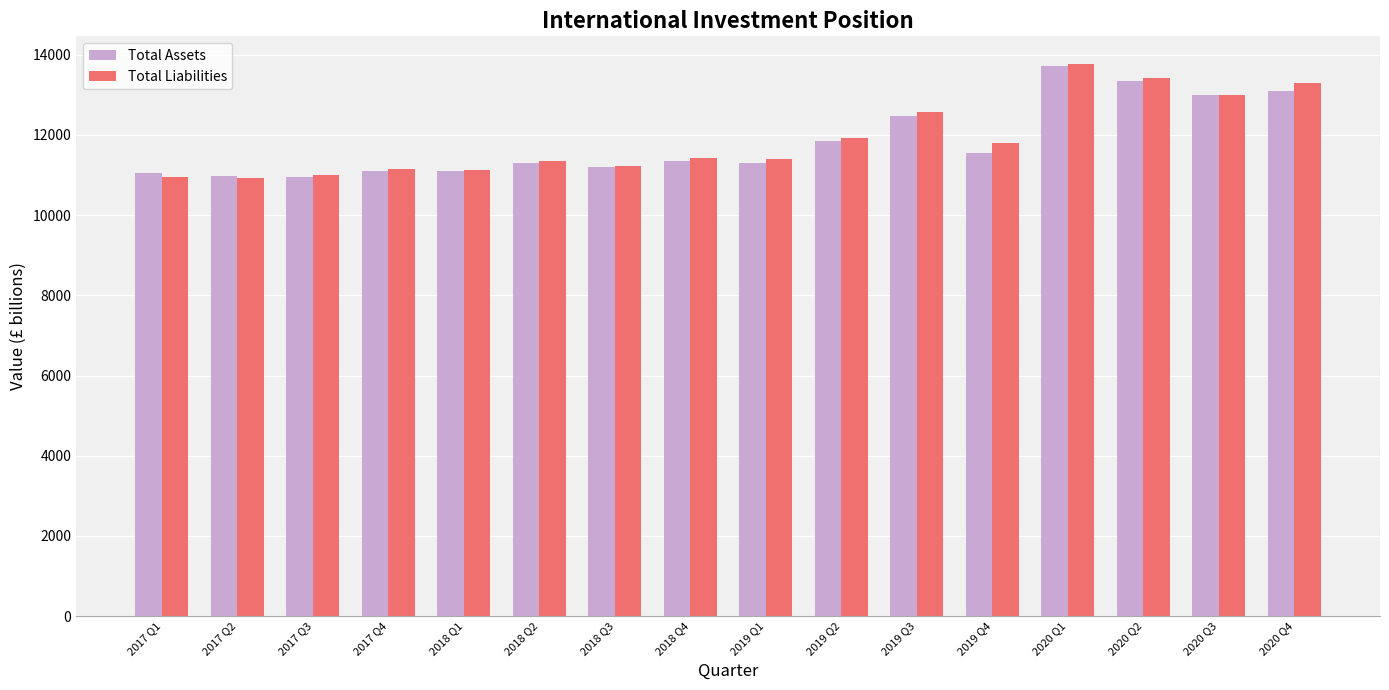

The Total Assets series shows 13344.1 at 2020 Q2. True or false?

True